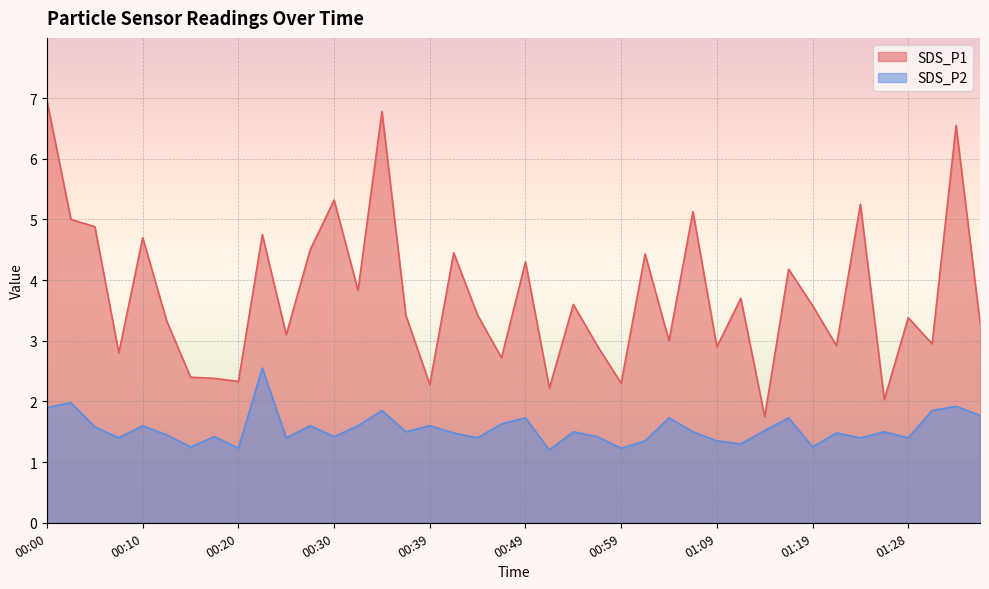

What are all the series names shown in the legend?

SDS_P1, SDS_P2